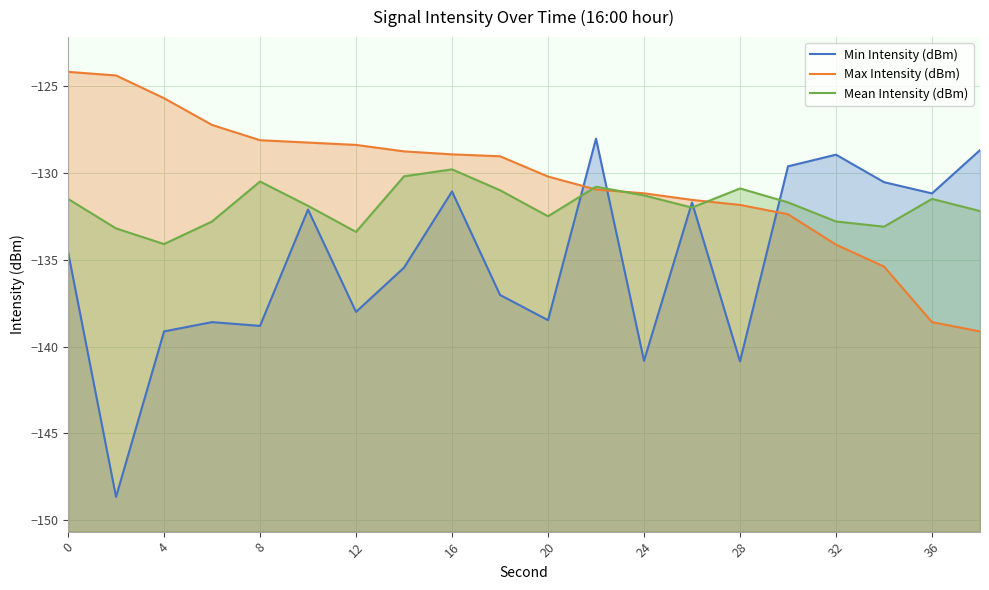

True or false: Max Intensity (dBm) and Min Intensity (dBm) cross at least once.

True